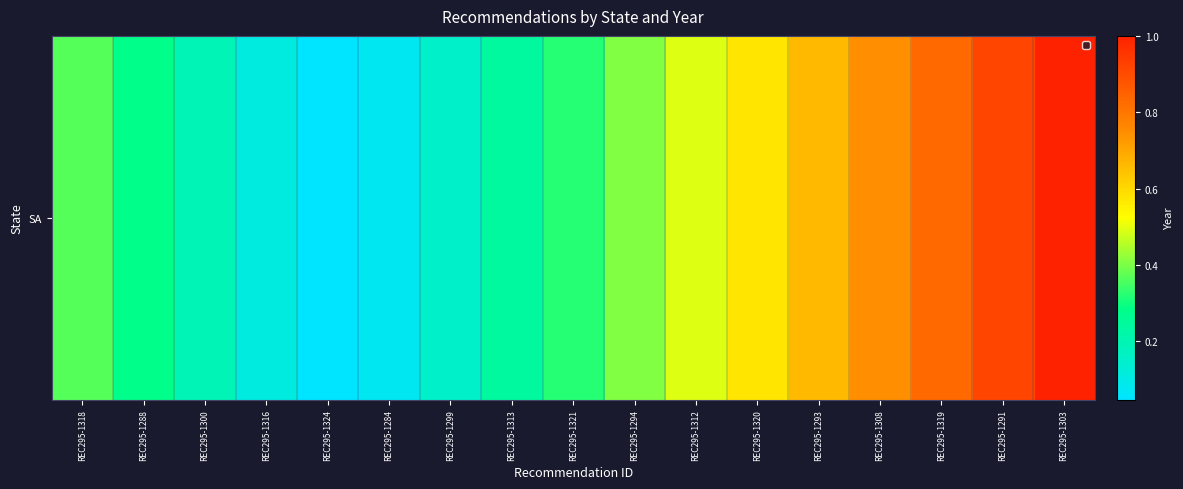

What value does the data have at REC295-1284?

0.1